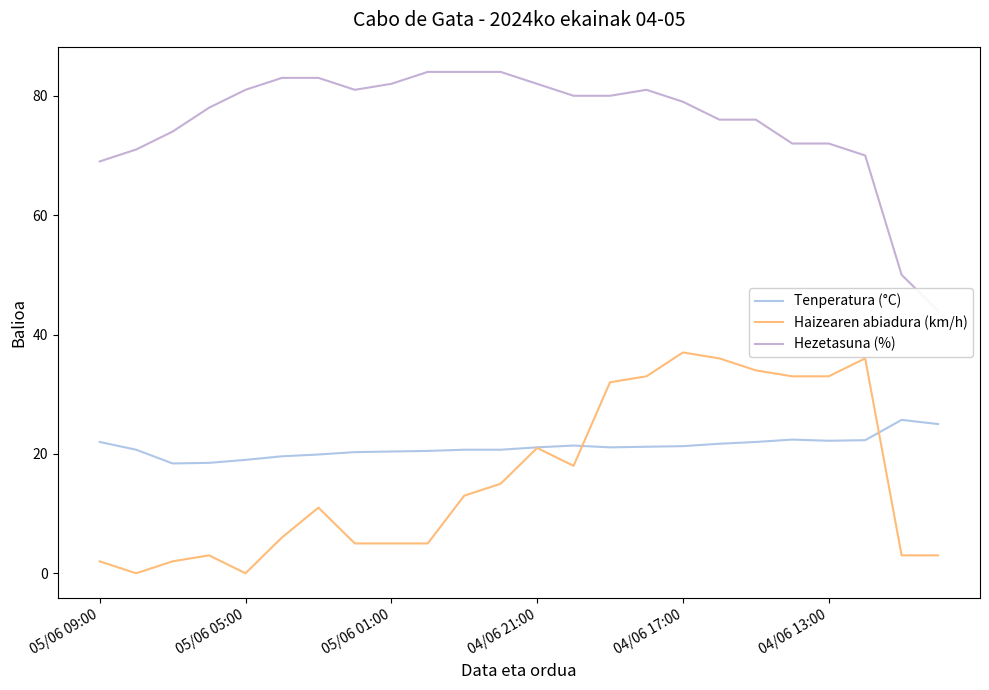

True or false: Hezetasuna (%) and Tenperatura (°C) cross at least once.

False